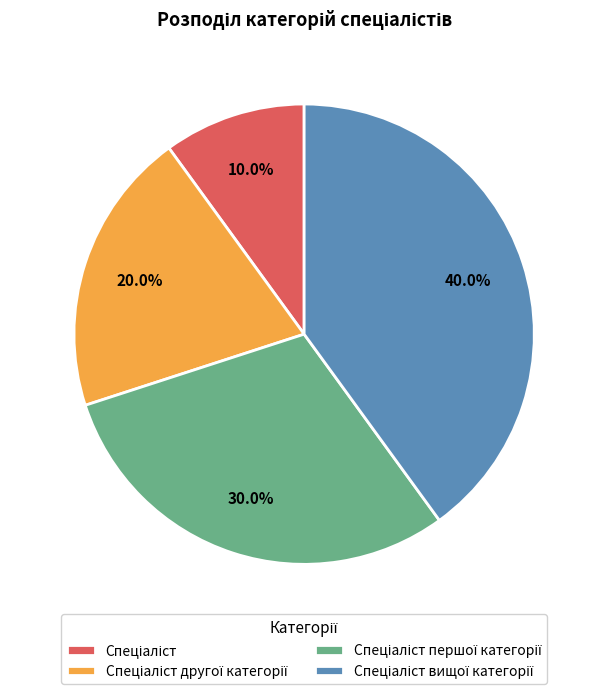

To the nearest percent, what is the difference between the largest and smallest slice percentages?

30%